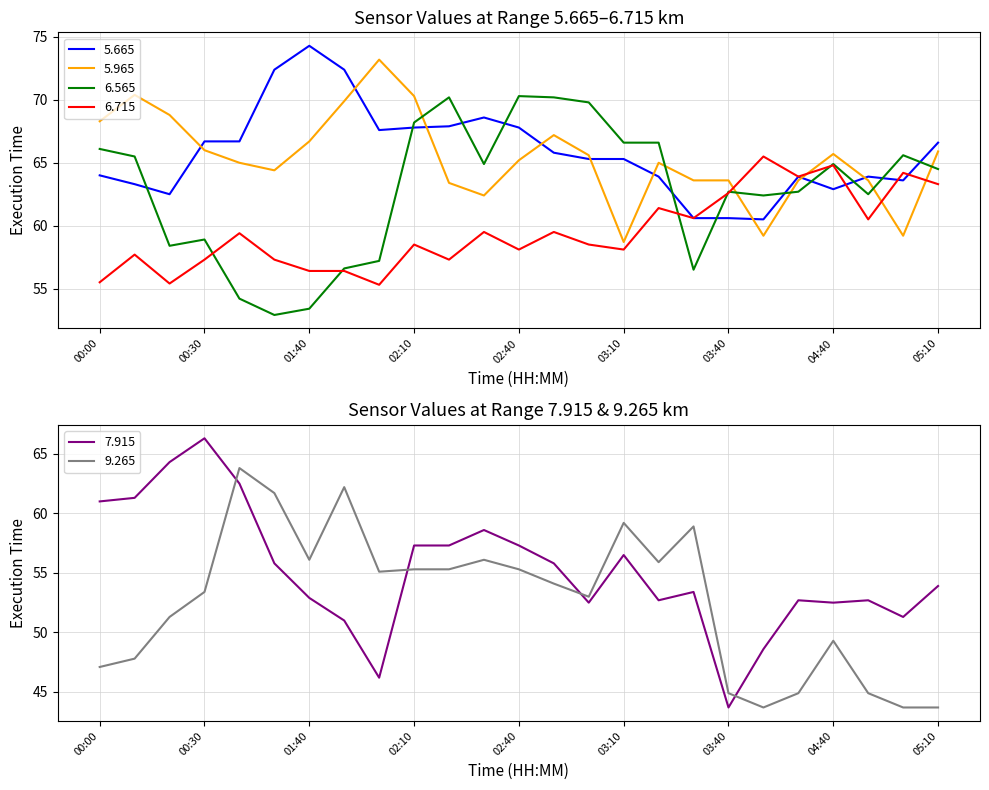

Which series has the largest total across all categories?

5.665